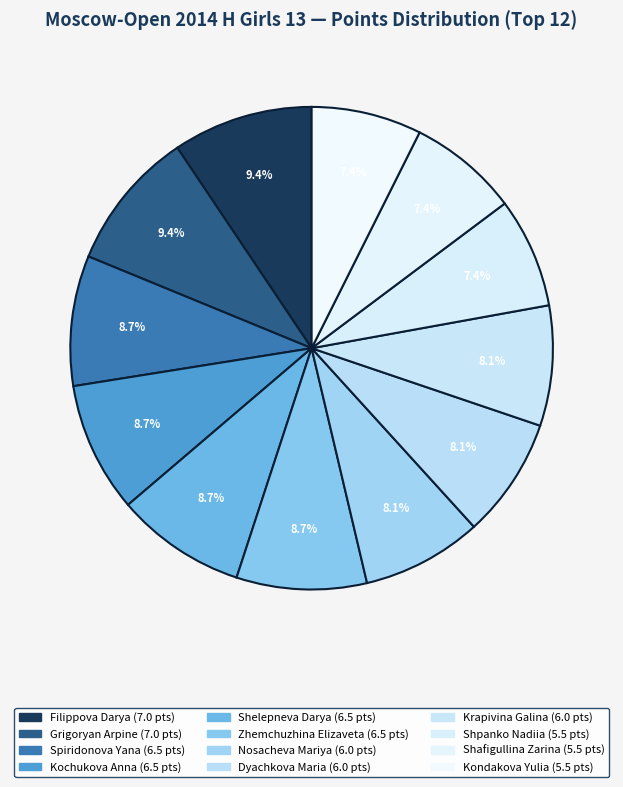

Does Kochukova Anna account for over 50% of the chart?

No